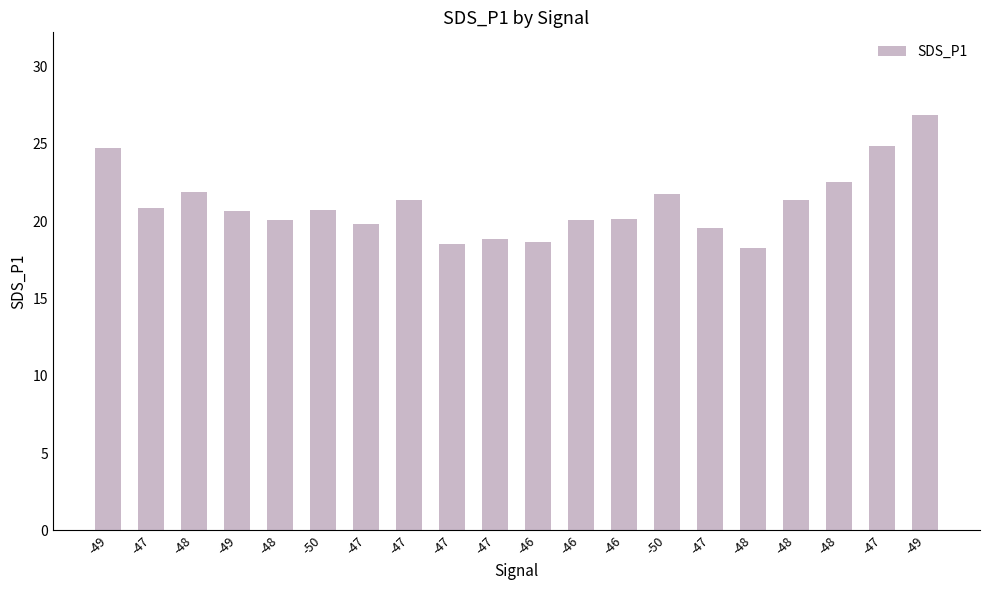

Reading left to right, list all the values displayed in this chart.

-49=24.8	-47=20.9	-48=21.9	-49=20.6	-48=20.1	-50=20.8	-47=19.9	-47=21.4	-47=18.6	-47=18.8	-46=18.6	-46=20.1	-46=20.2	-50=21.7	-47=19.6	-48=18.3	-48=21.4	-48=22.6	-47=24.9	-49=26.9